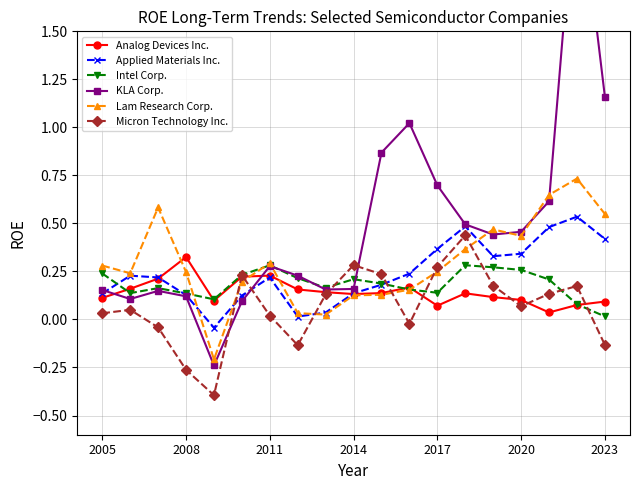

True or false: Intel Corp. has more than 0 points higher than both neighbors.

True